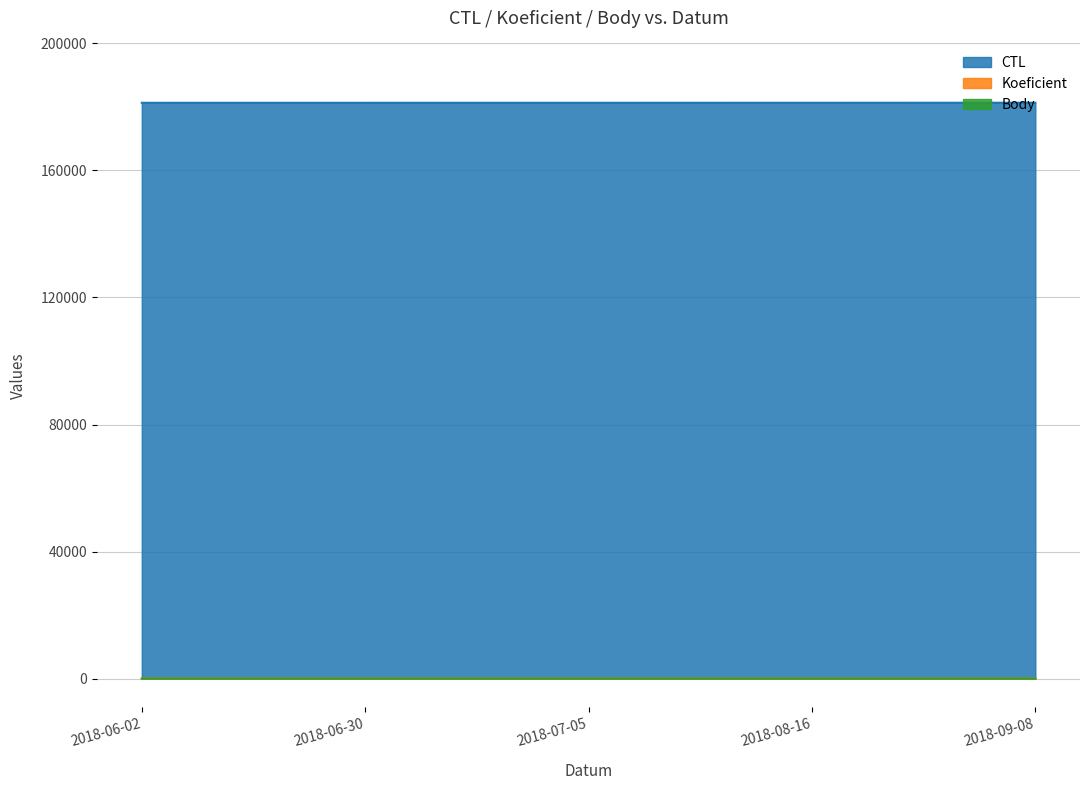

Rank the categories by Koeficient value from lowest to highest.

2018-06-02, 2018-06-30, 2018-09-08, 2018-07-05, 2018-08-16